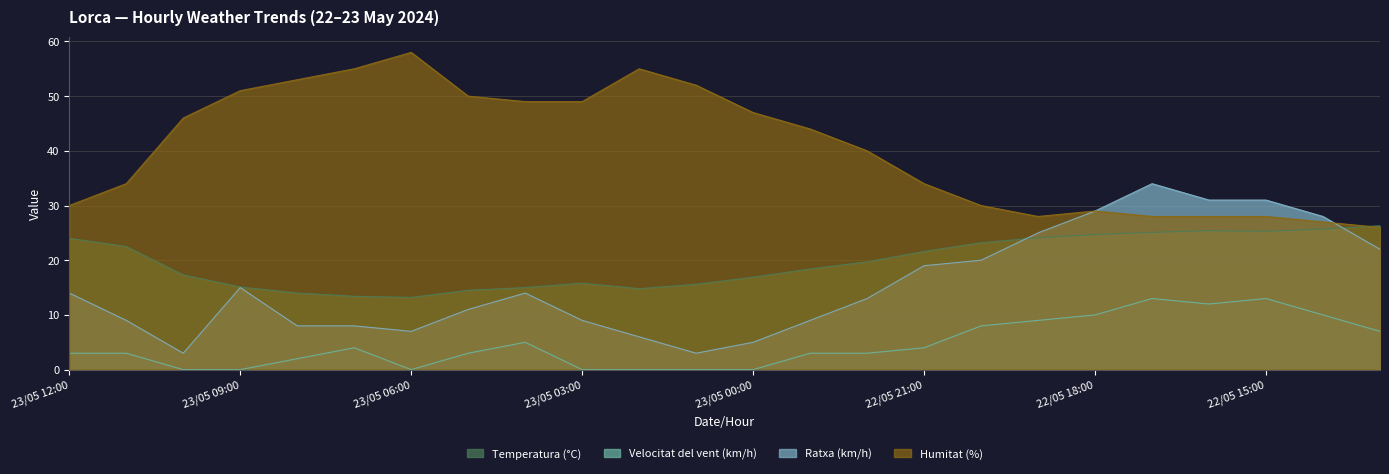

Is it true that Velocitat del vent (km/h) equals 18.8 at 22/05 15:00?

False